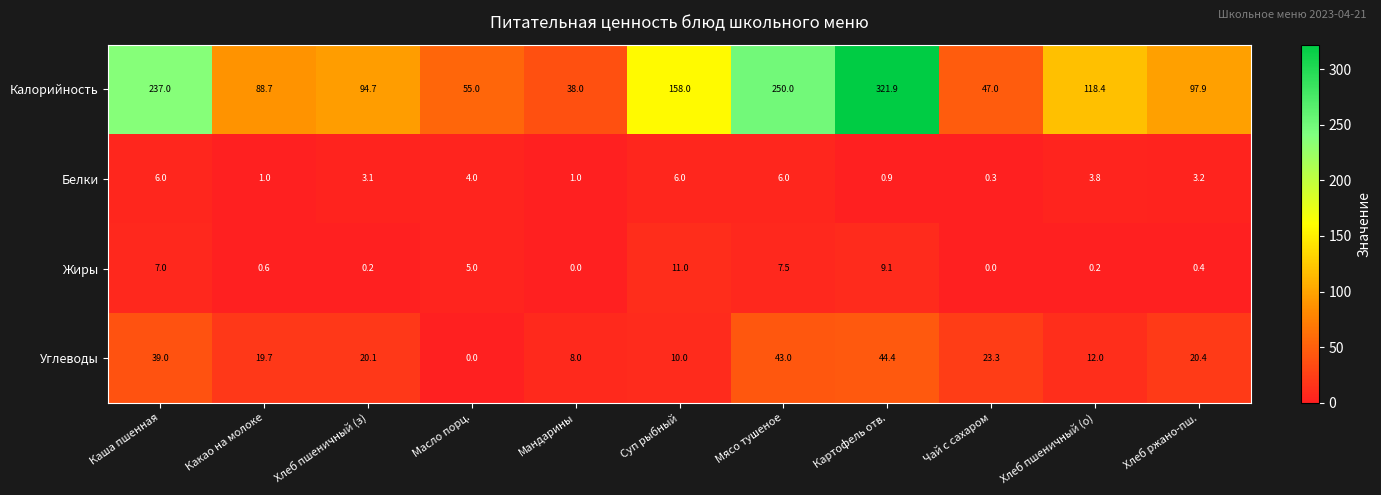

The Углеводы series shows 21.5 at Каша пшенная. True or false?

False